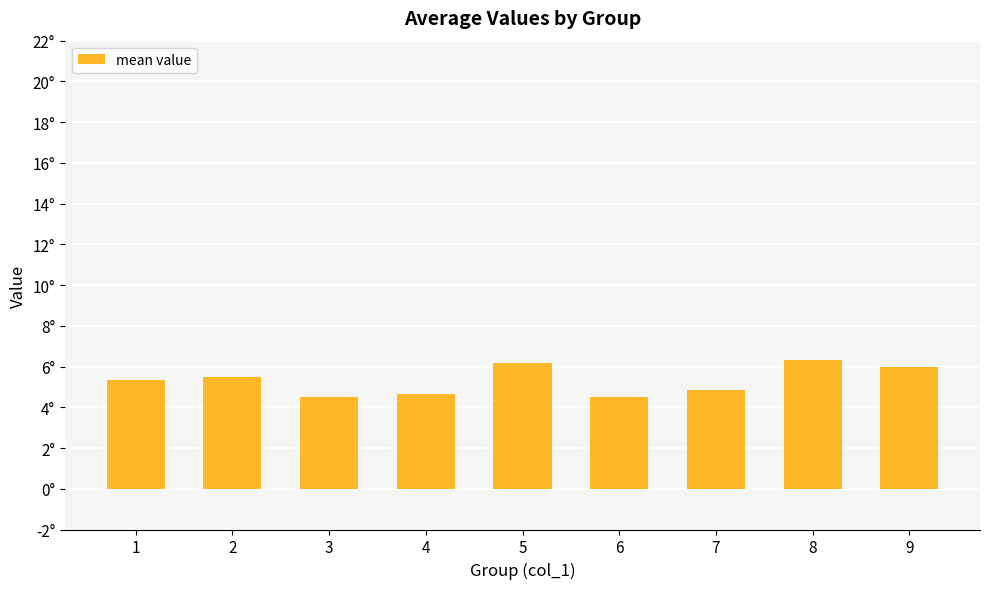

Are the bars horizontal?

No